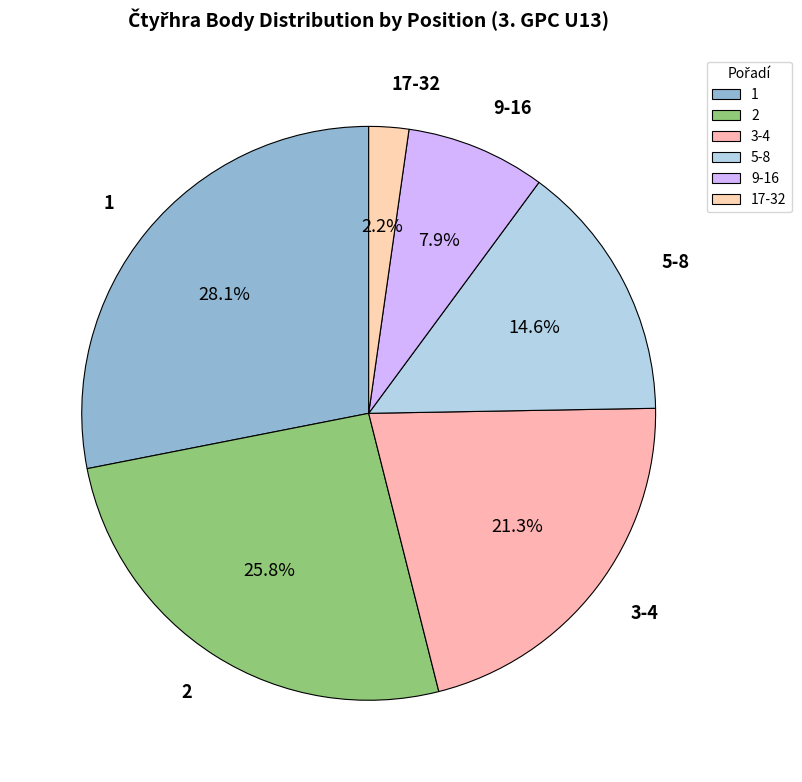

Combined, what portion of the pie is 9-16 and 5-8?

22.5%